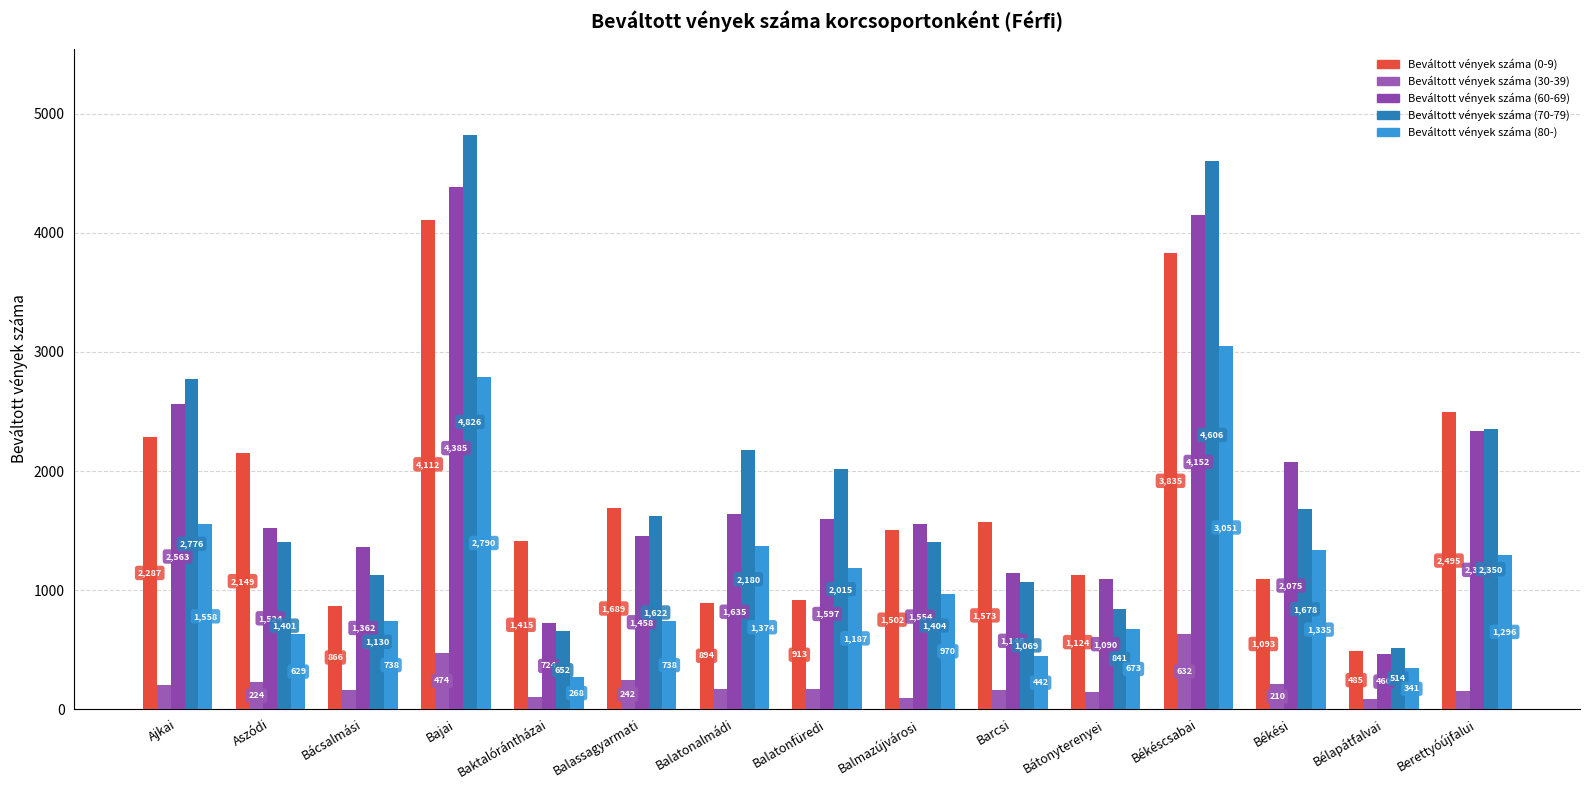

Does the chart contain stacked bars?

No